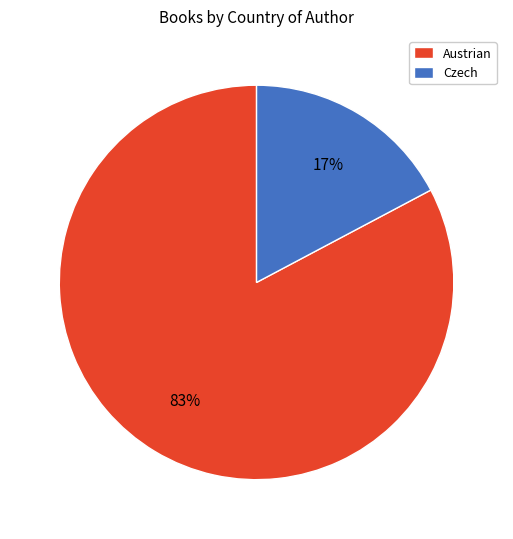

How many segments does this pie chart have?

2